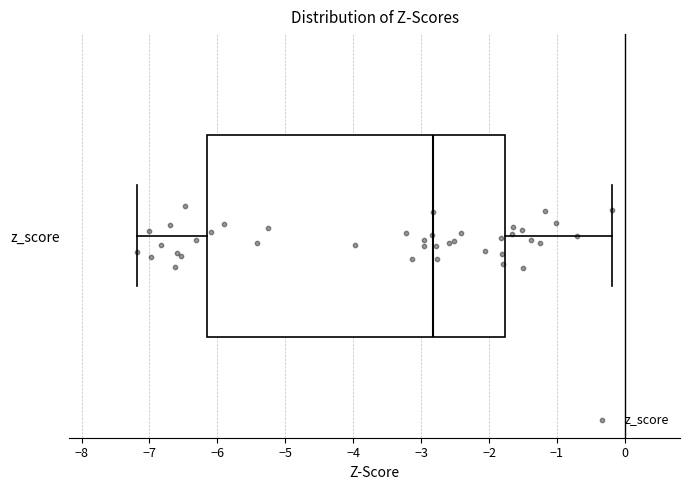

Transcribe this box plot: give where the median line is, the range the box spans, and where the two whiskers end, as read against the x-axis. The values are not printed on the chart, so give them approximately, as read against the axis.

median -2.8, box -6.2 to -1.8, whiskers -7.2 to -0.2